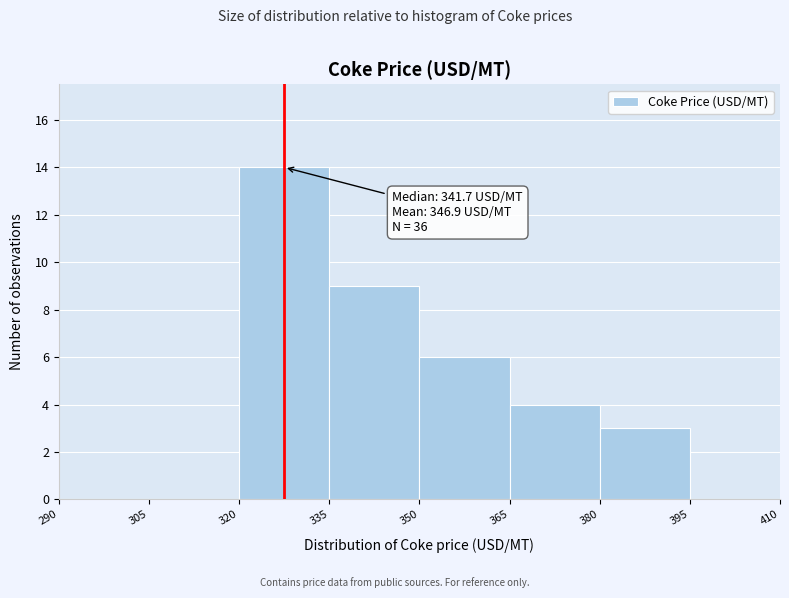

Which range on the x-axis has the tallest bar?

320 to 335